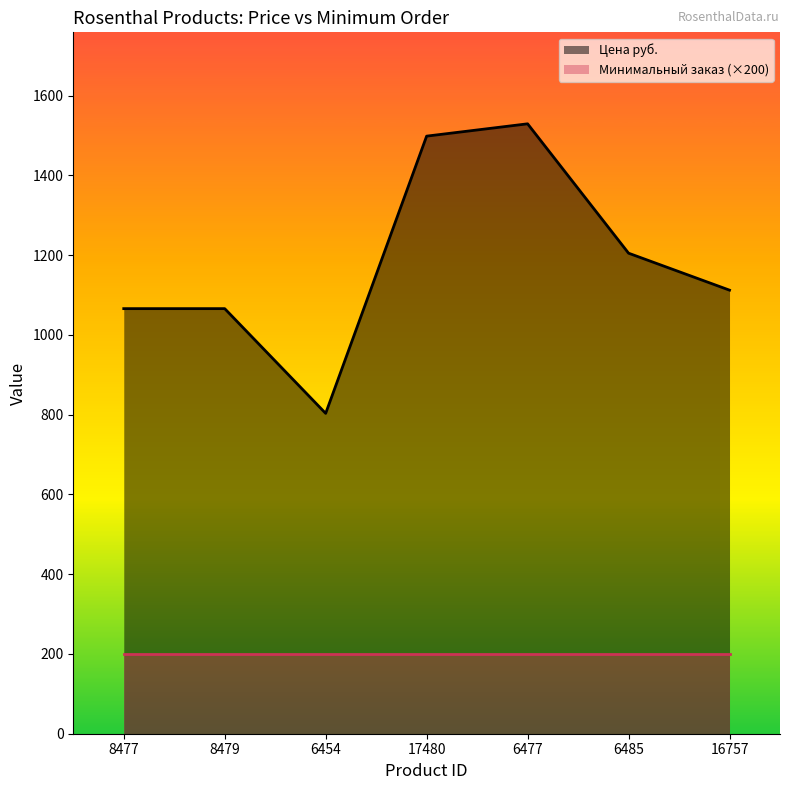

What is the change in value from 8477 to 6477?

+463.5